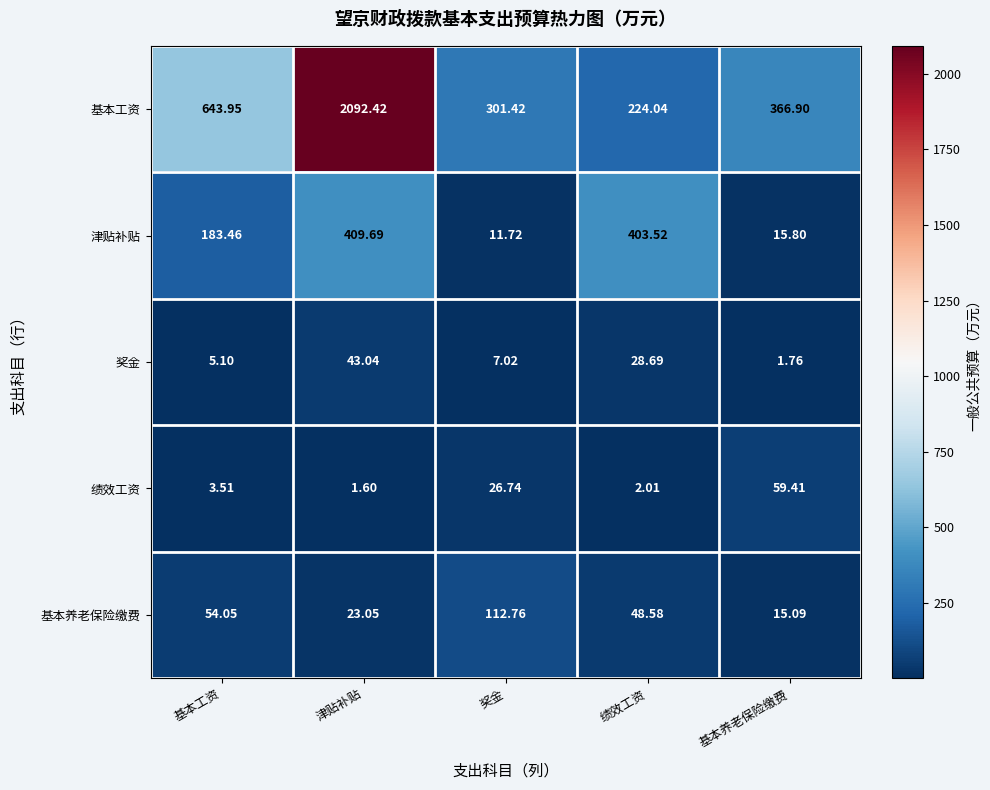

At which category is the sum across all series the highest?

津贴补贴